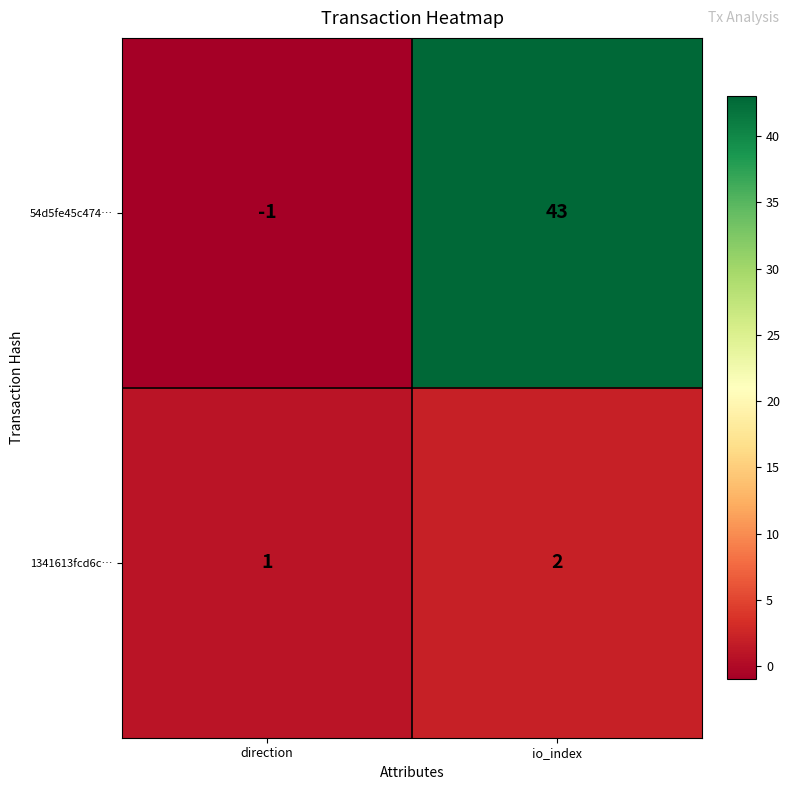

What is the difference between the maximum and minimum values in the 54d5fe45c474… series?

44